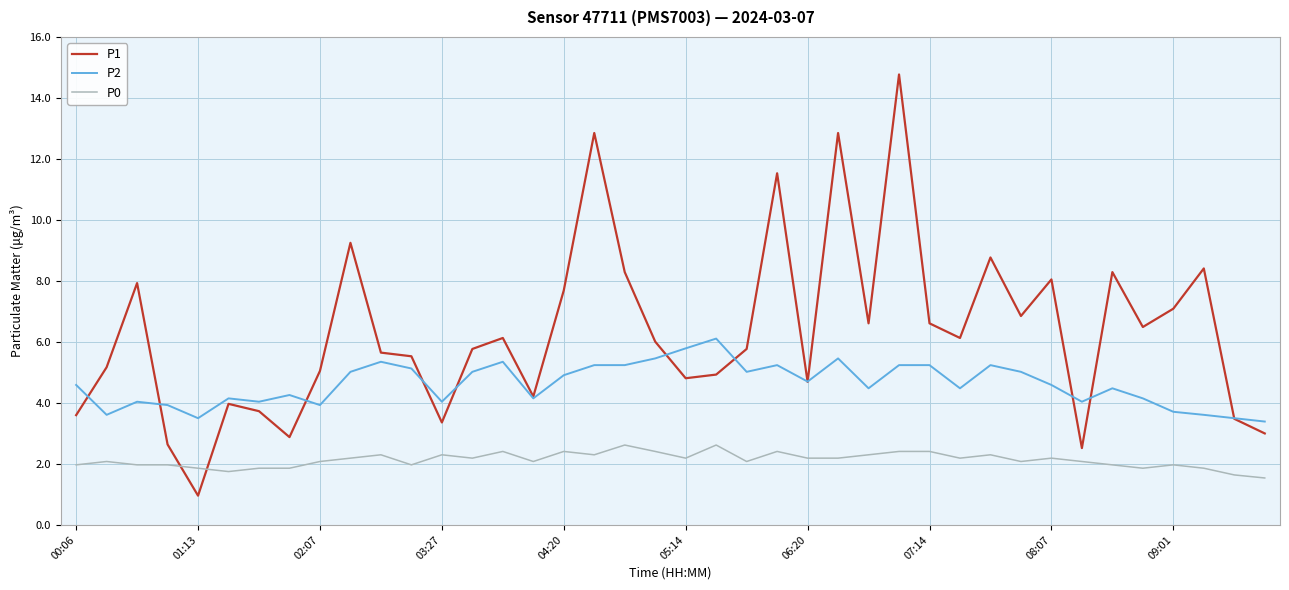

Which series has the largest range (max minus min)?

P1